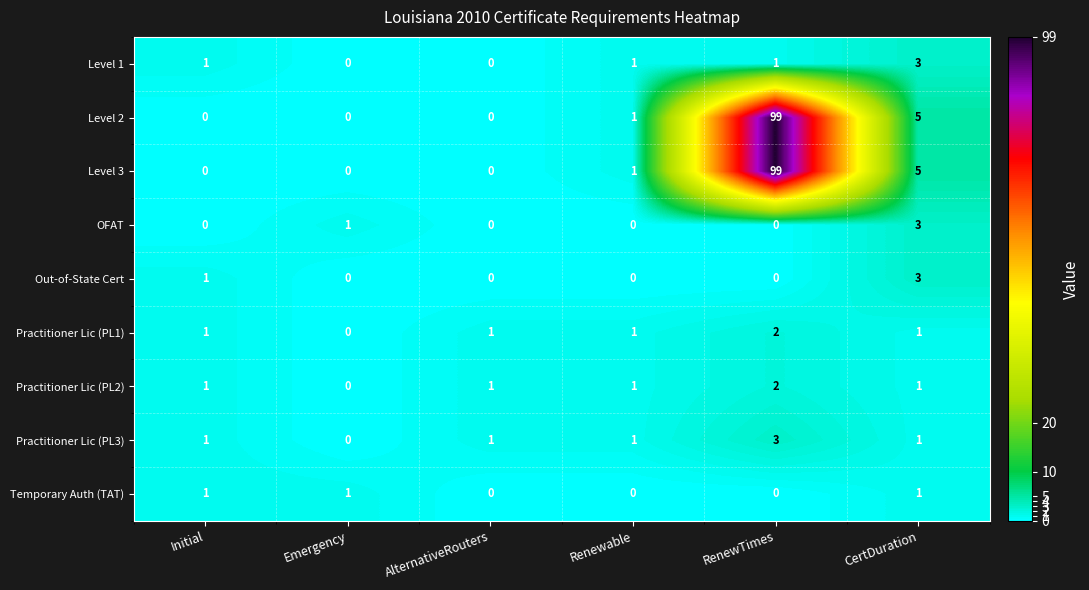

What is the difference between the maximum and minimum values in the Level 1 series?

3